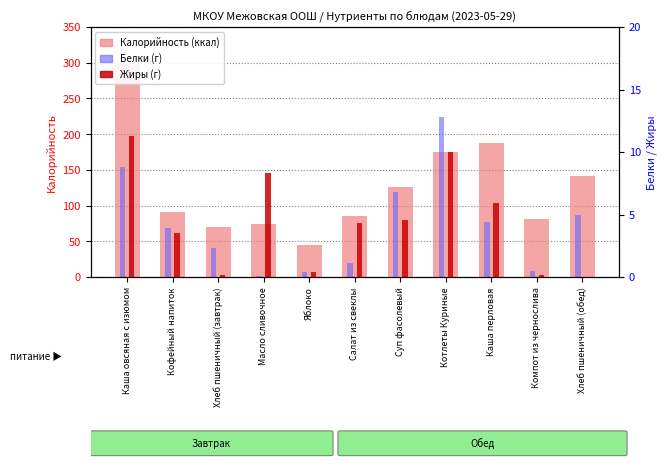

Reading right to left, transcribe all the data shown in this chart.

Калорийность: 141.0	81.3	187.1	174.7	125.9	85.0	44.4	74.8	70.3	91.1	298.1
Белки: 5.0	0.5	4.4	12.8	6.8	1.1	0.4	0.1	2.3	3.9	8.8
Жиры: 0.0	0.2	5.9	10.0	4.6	4.3	0.4	8.3	0.2	3.5	11.3